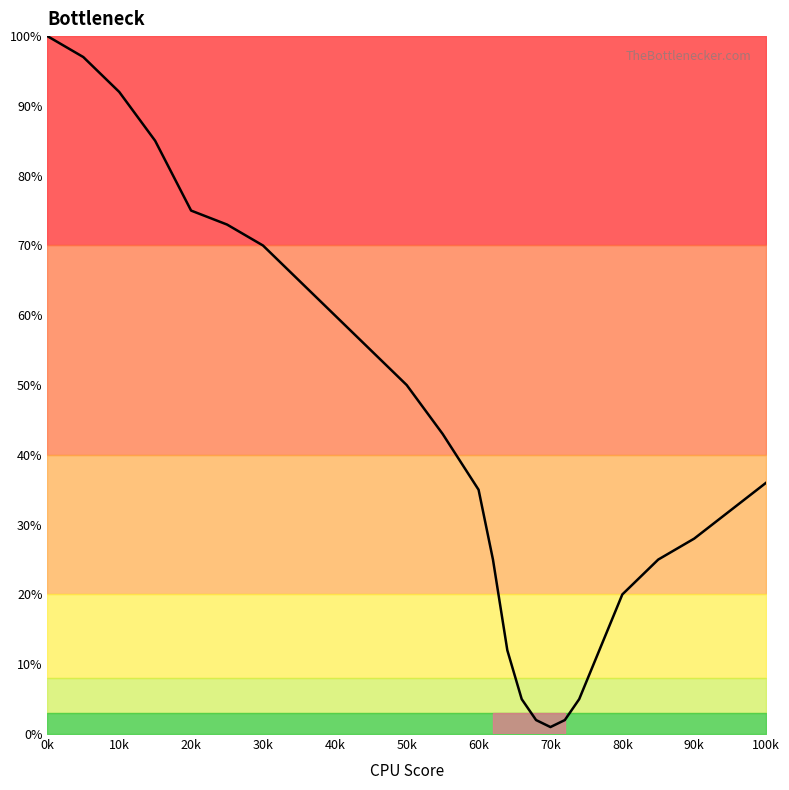

What is the difference between the maximum and minimum values?

99